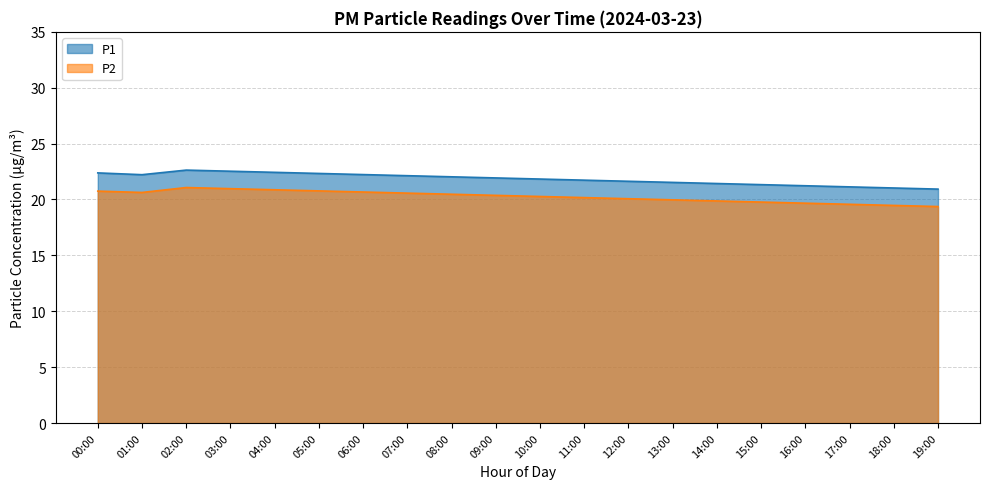

What is the smallest value displayed?

19.4